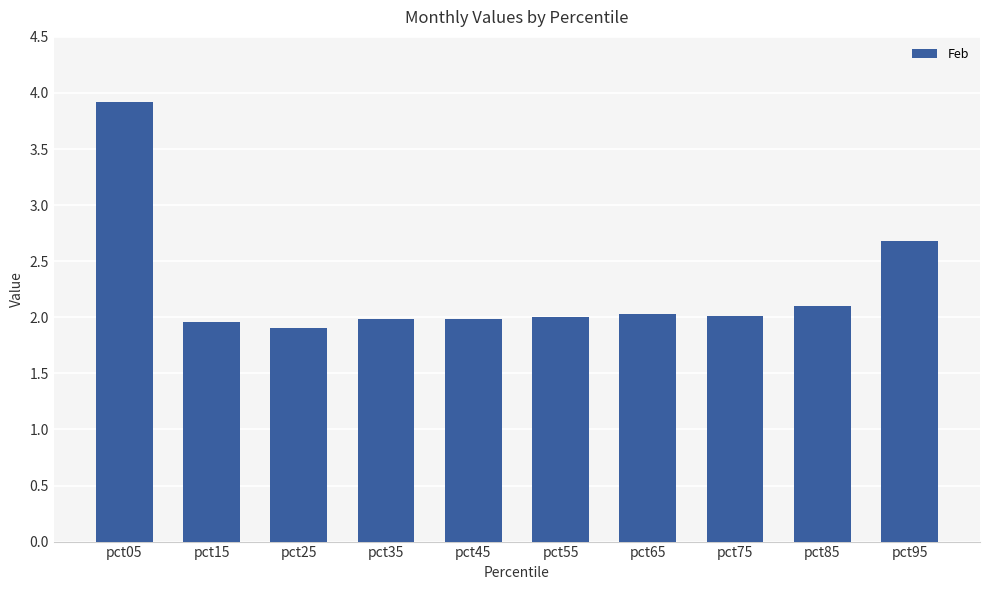

What is the difference between the maximum and minimum values?

2.0